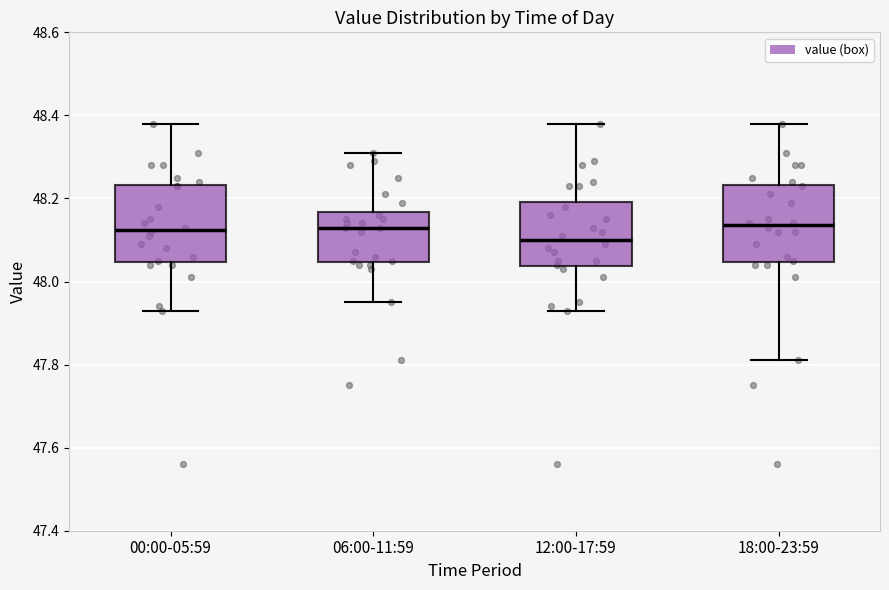

Reading left to right, read every box against the y-axis: the position of its median line, the range the box covers, and the ends of its whiskers. The values are not printed on the chart, so give them approximately, as read against the axis.

00:00-05:59: median 48.12, box 48.04 to 48.24, whiskers 47.94 to 48.38
06:00-11:59: median 48.14, box 48.04 to 48.16, whiskers 47.96 to 48.32
12:00-17:59: median 48.10, box 48.04 to 48.20, whiskers 47.94 to 48.38
18:00-23:59: median 48.14, box 48.04 to 48.24, whiskers 47.82 to 48.38